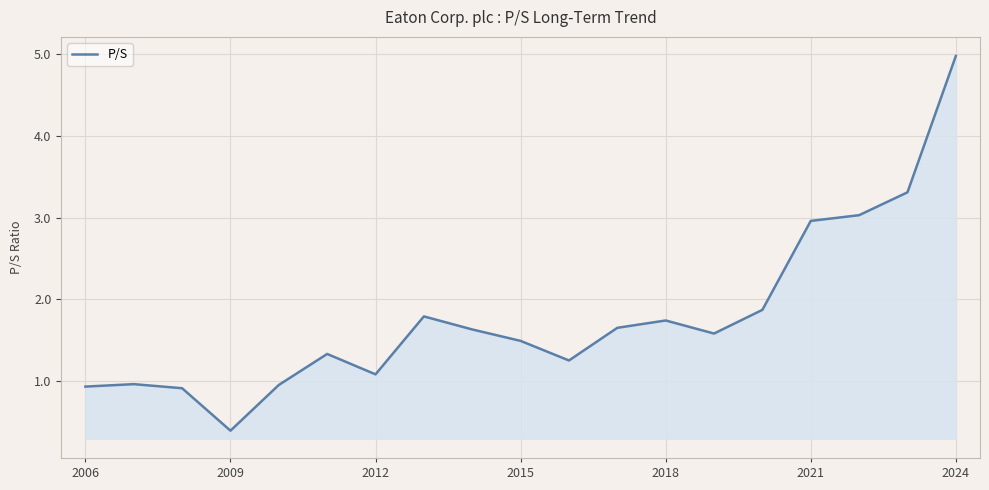

What is the smallest value displayed?

0.4